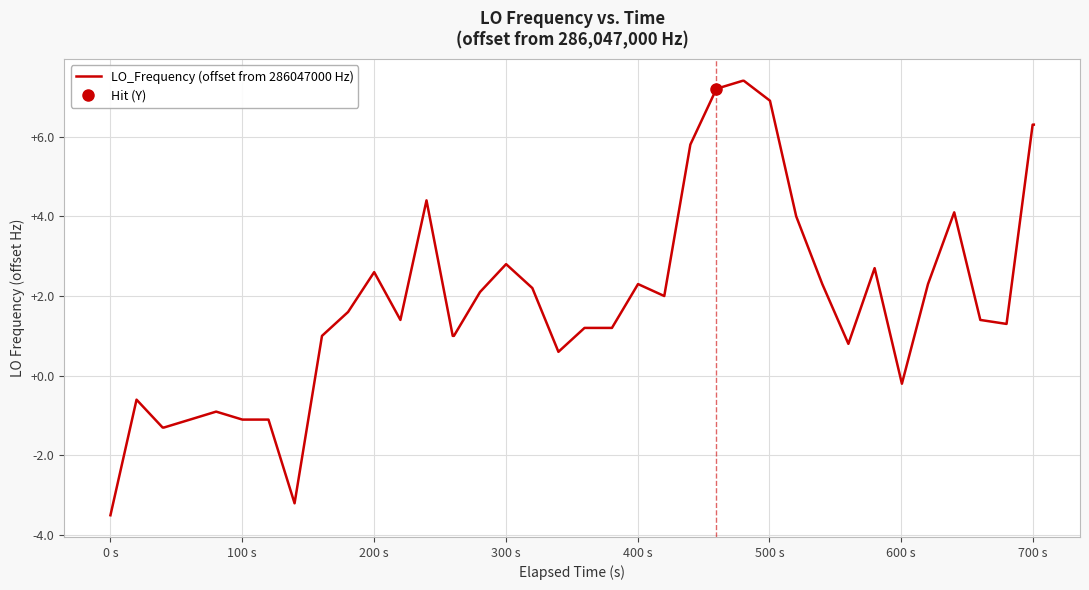

What is the maximum value for LO_Frequency (offset from 286047000 Hz)?

7.4